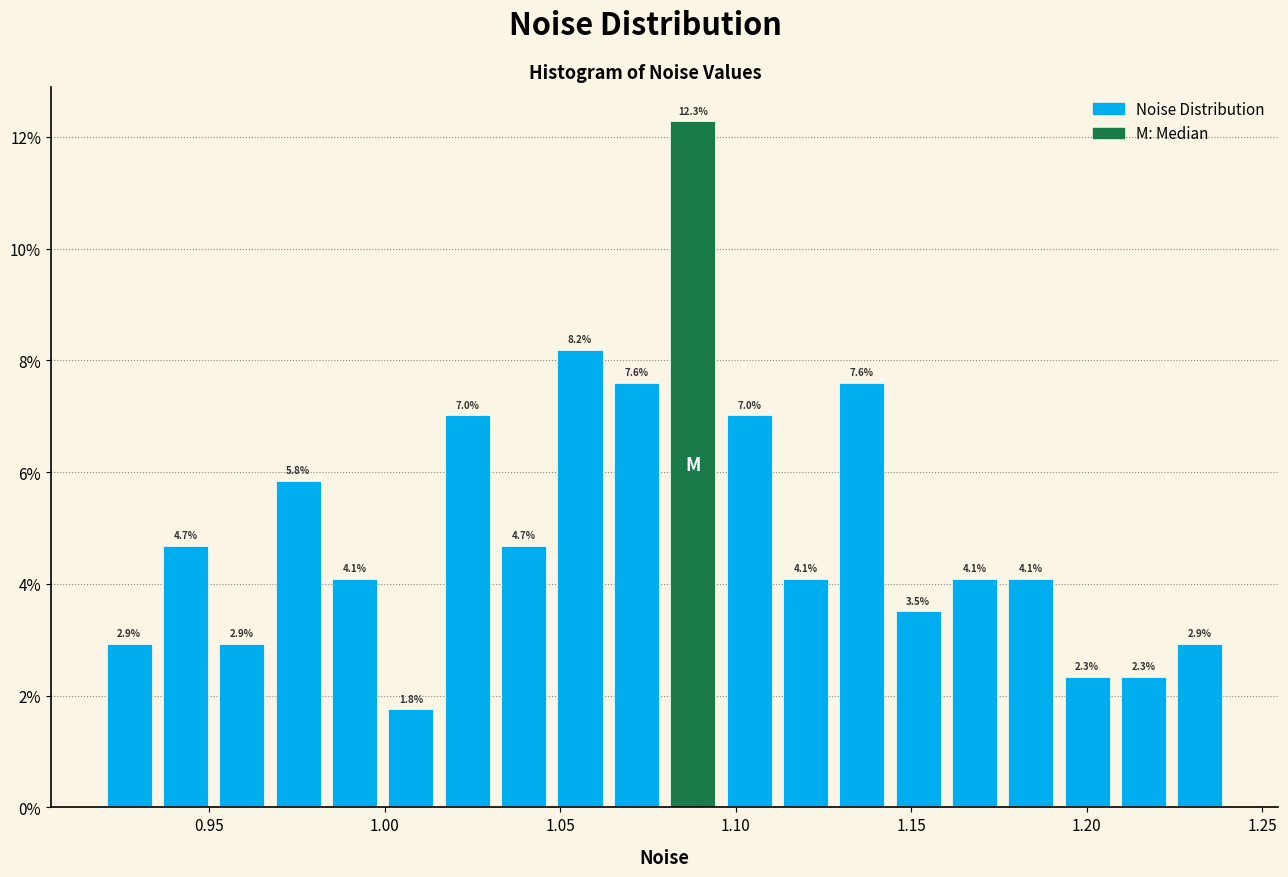

Around what value on the x-axis is the tallest bar? Give the approximate position of its centre, as read against the axis.

1.090